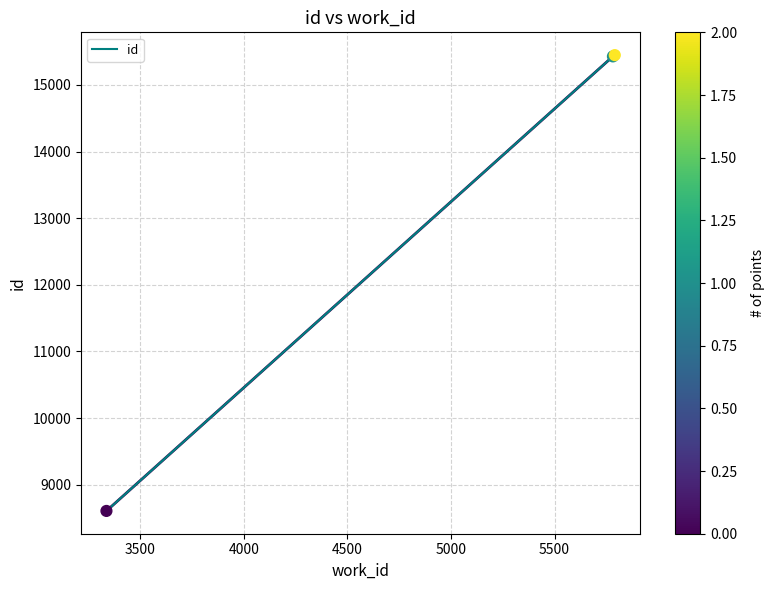

What is the smallest value displayed?

8607